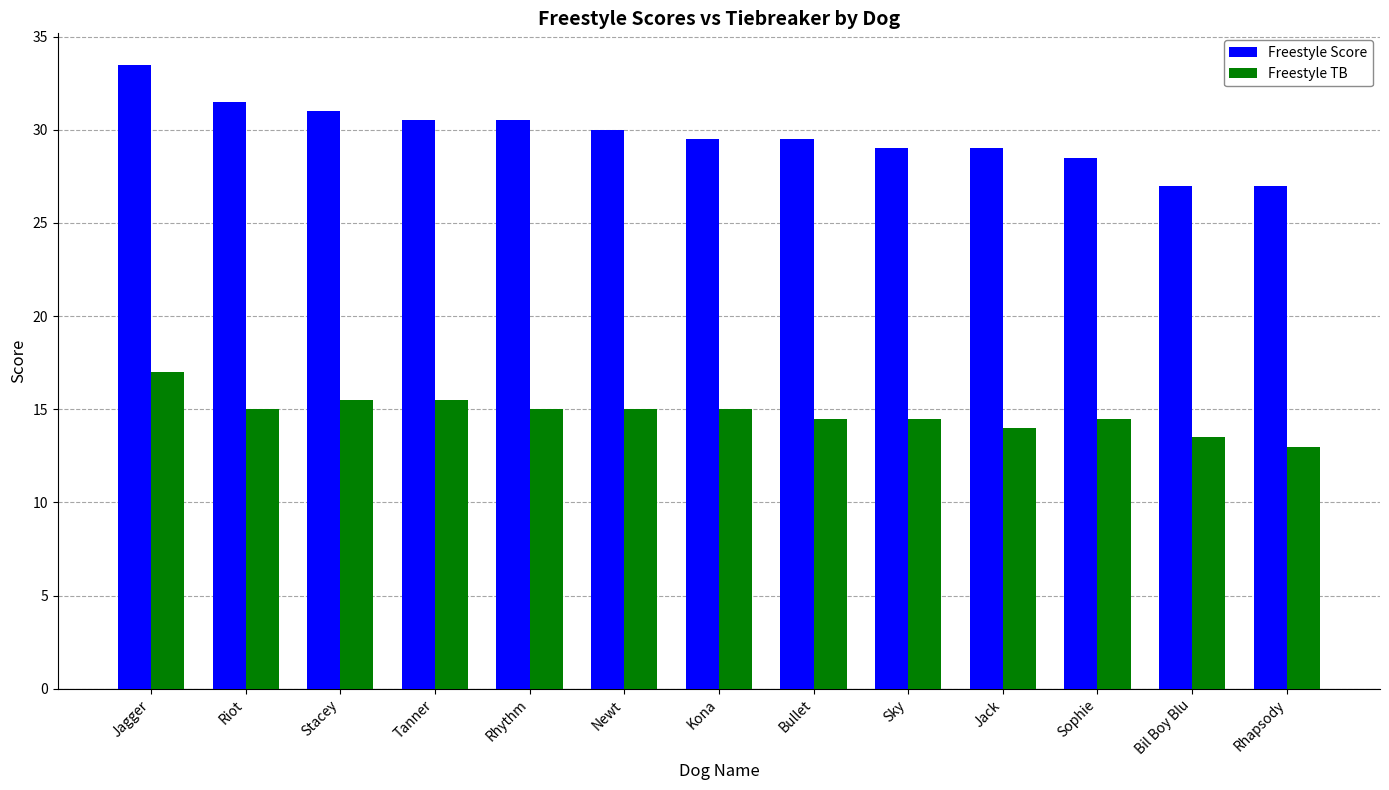

How many categories are shown in the chart?

13